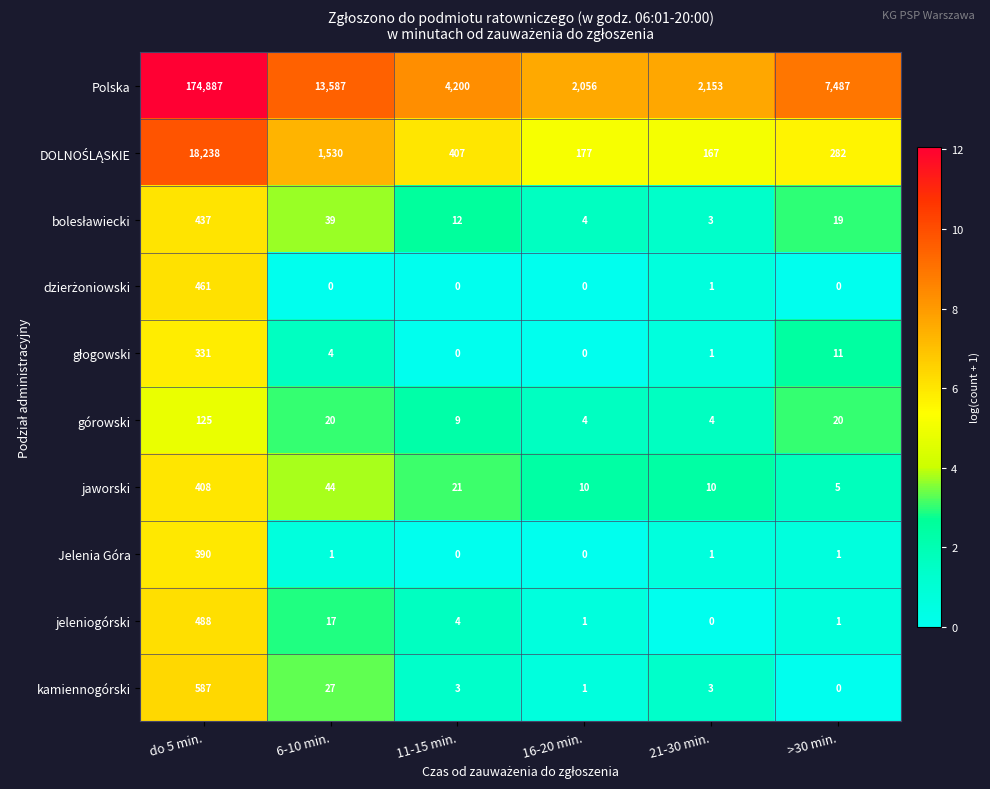

Which series has the widest spread of values?

Polska